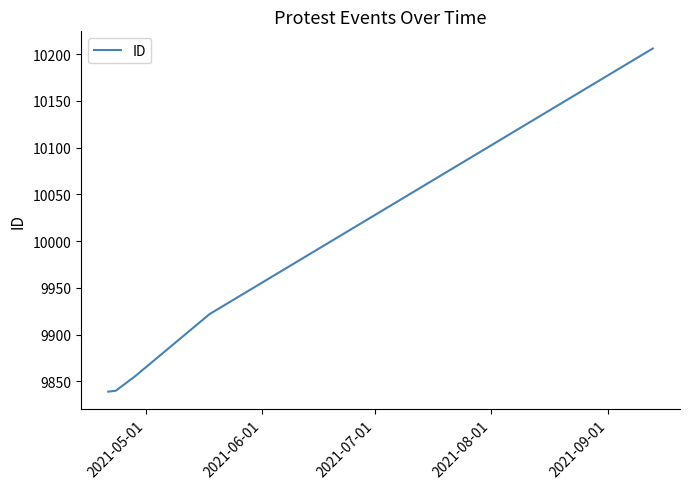

What is the maximum value shown in the chart?

10206